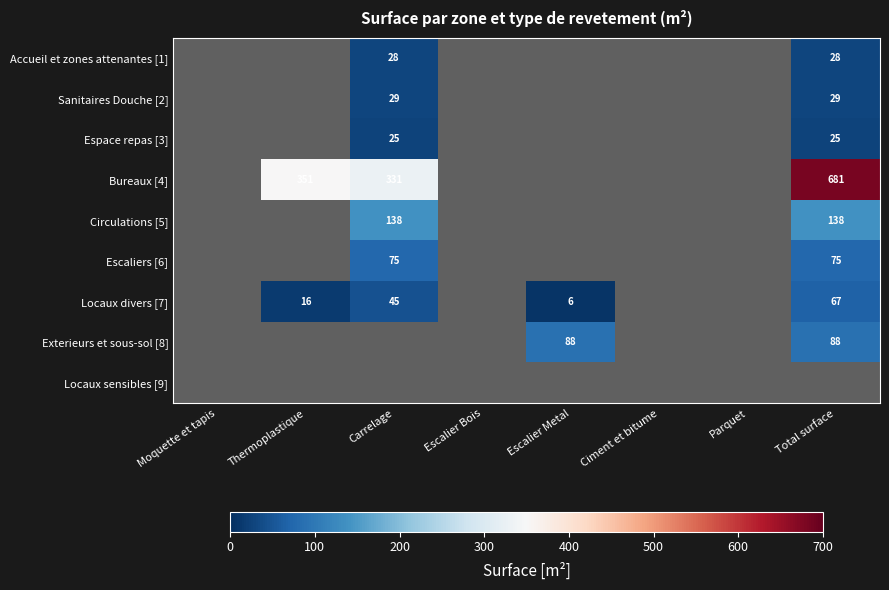

What is the difference between the Locaux divers [7] values at Total surface and Thermoplastique?

51